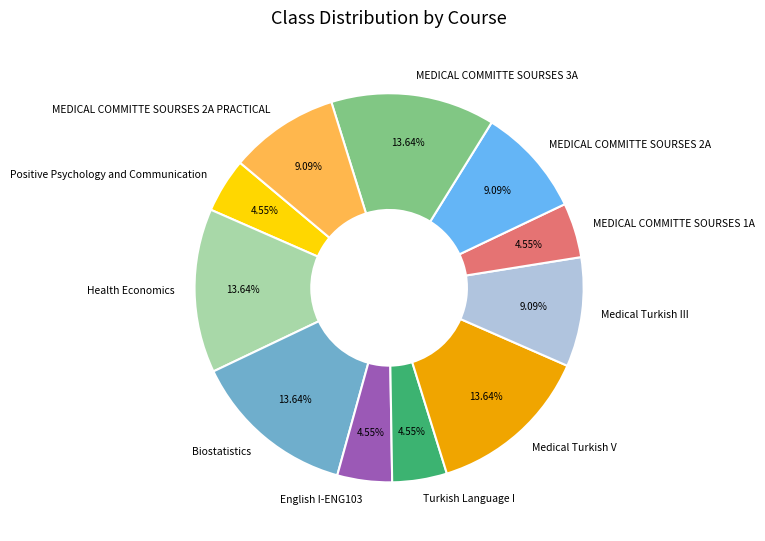

Combined, what portion of the pie is MEDICAL COMMITTE SOURSES 2A and MEDICAL COMMITTE SOURSES 3A?

22.7%